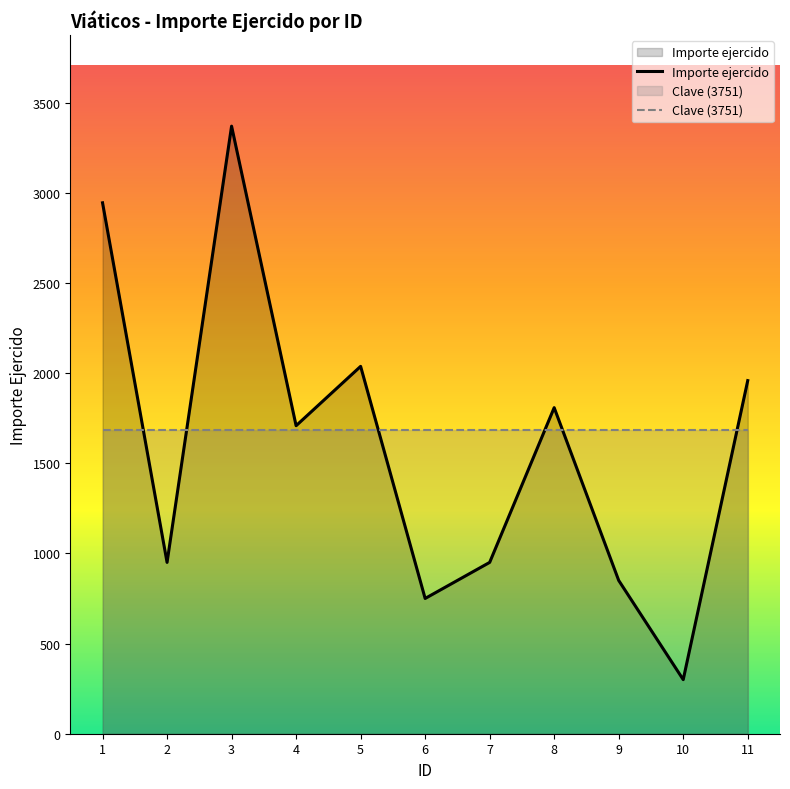

Which category has the lowest value across all series?

10